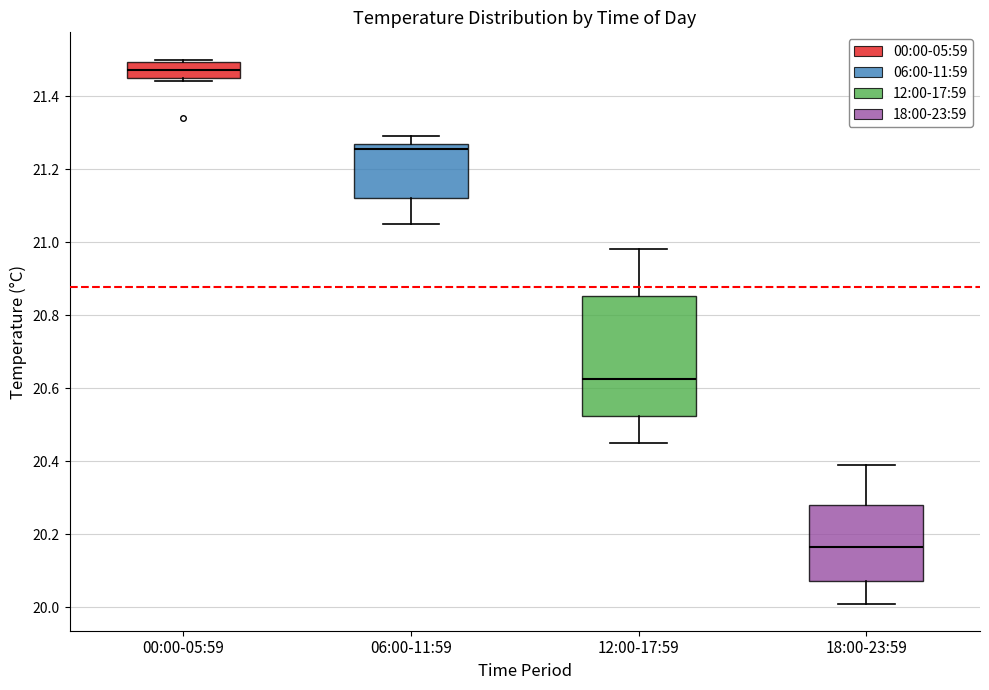

Where does the median line of the box for 06:00-11:59 sit on the y-axis? The values are not printed on the chart, so give them approximately, as read against the axis.

21.26